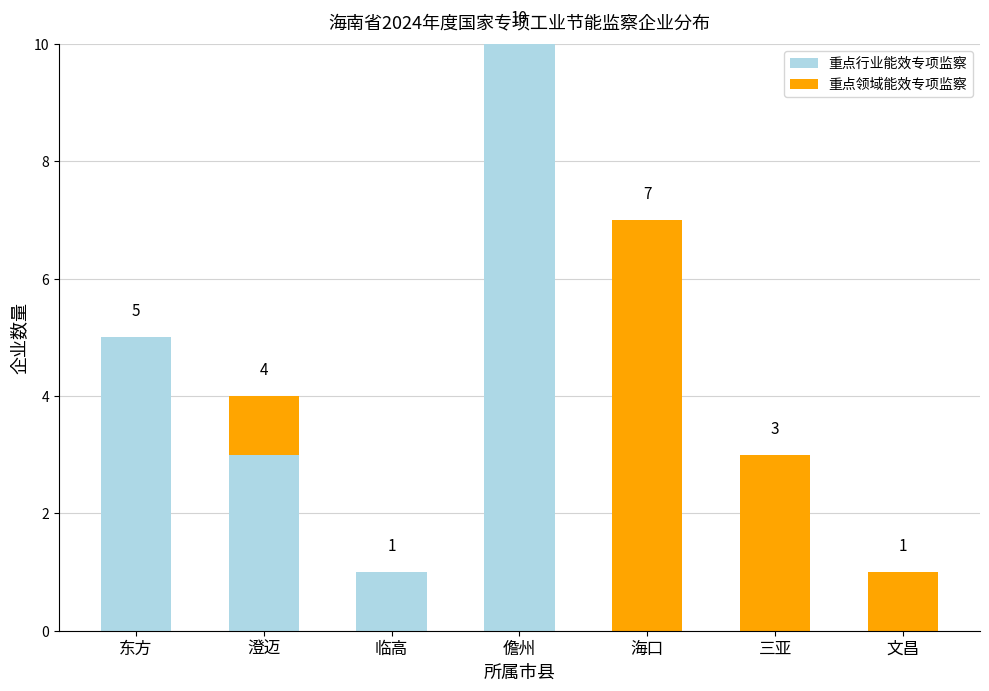

At which category is the sum across all series the highest?

儋州